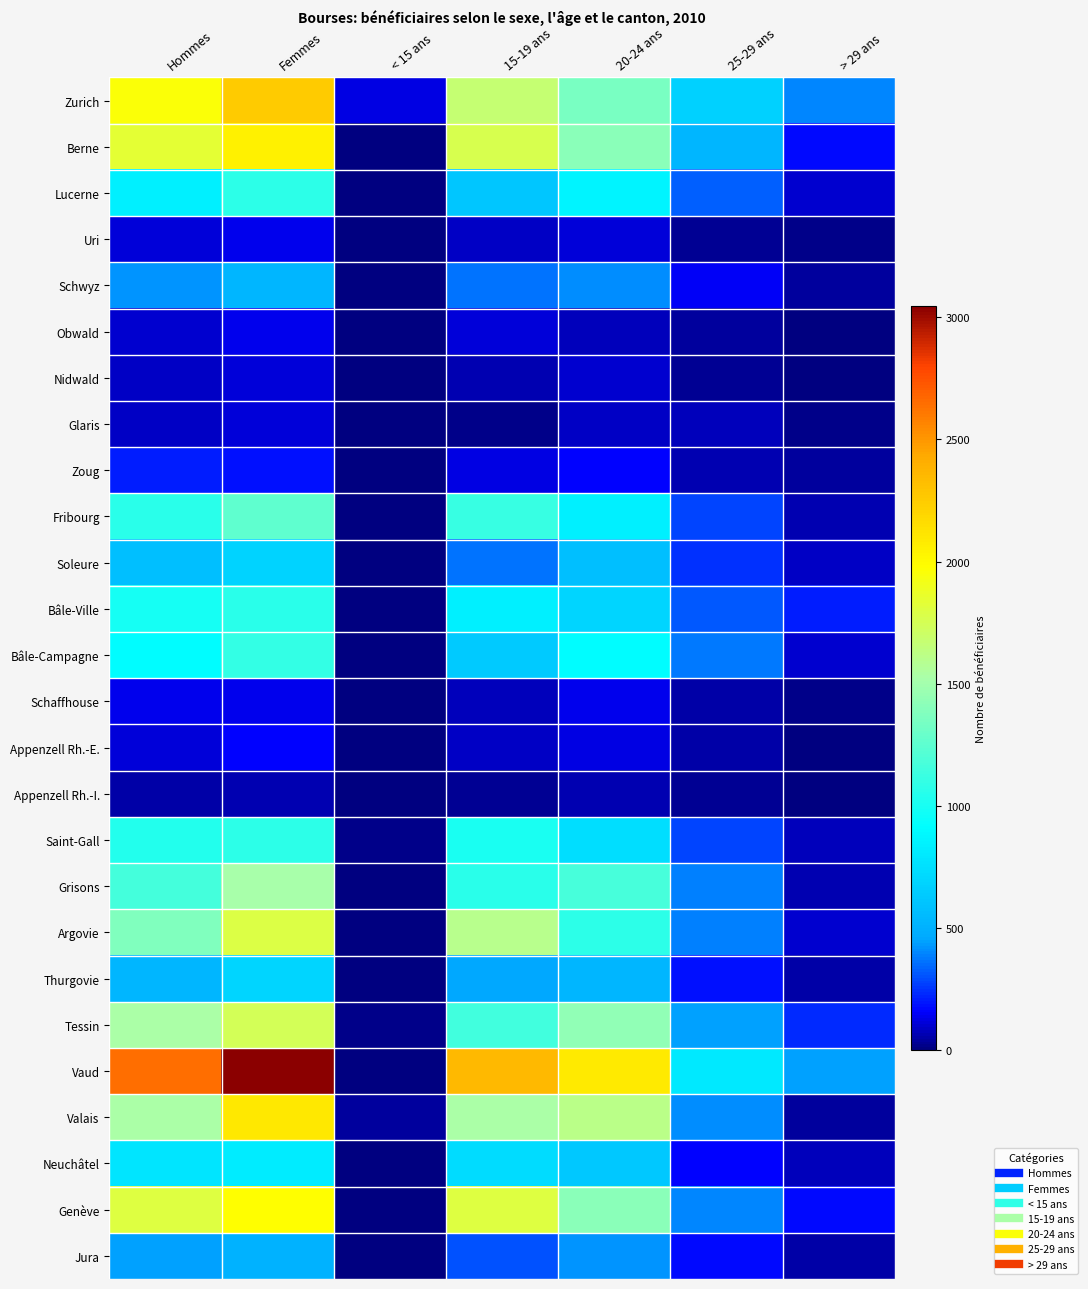

Reading right to left, list all the values displayed in this chart.

Zurich: > 29 ans=397	25-29 ans=676	20-24 ans=1351	15-19 ans=1667	< 15 ans=128	Femmes=2258	Hommes=1961
Berne: > 29 ans=176	25-29 ans=535	20-24 ans=1408	15-19 ans=1763	< 15 ans=1	Femmes=2050	Hommes=1833
Lucerne: > 29 ans=105	25-29 ans=331	20-24 ans=867	15-19 ans=618	< 15 ans=1	Femmes=1081	Hommes=841
Uri: > 29 ans=12	25-29 ans=30	20-24 ans=112	15-19 ans=95	< 15 ans=0	Femmes=139	Hommes=110
Schwyz: > 29 ans=37	25-29 ans=146	20-24 ans=405	15-19 ans=363	< 15 ans=0	Femmes=529	Hommes=422
Obwald: > 29 ans=1	25-29 ans=46	20-24 ans=77	15-19 ans=111	< 15 ans=1	Femmes=138	Hommes=98
Nidwald: > 29 ans=3	25-29 ans=27	20-24 ans=102	15-19 ans=68	< 15 ans=0	Femmes=108	Hommes=92
Glaris: > 29 ans=13	25-29 ans=76	20-24 ans=91	15-19 ans=17	< 15 ans=2	Femmes=112	Hommes=87
Zoug: > 29 ans=38	25-29 ans=70	20-24 ans=164	15-19 ans=120	< 15 ans=0	Femmes=187	Hommes=205
Fribourg: > 29 ans=67	25-29 ans=285	20-24 ans=840	15-19 ans=1118	< 15 ans=1	Femmes=1252	Hommes=1059
Soleure: > 29 ans=90	25-29 ans=240	20-24 ans=574	15-19 ans=359	< 15 ans=0	Femmes=681	Hommes=582
Bâle-Ville: > 29 ans=206	25-29 ans=315	20-24 ans=691	15-19 ans=843	< 15 ans=0	Femmes=1059	Hommes=996
Bâle-Campagne: > 29 ans=96	25-29 ans=373	20-24 ans=910	15-19 ans=631	< 15 ans=0	Femmes=1098	Hommes=912
Schaffhouse: > 29 ans=13	25-29 ans=49	20-24 ans=136	15-19 ans=75	< 15 ans=0	Femmes=141	Hommes=132
Appenzell Rh.-E.: > 29 ans=7	25-29 ans=51	20-24 ans=123	15-19 ans=89	< 15 ans=1	Femmes=155	Hommes=116
Appenzell Rh.-I.: > 29 ans=5	25-29 ans=25	20-24 ans=67	15-19 ans=24	< 15 ans=0	Femmes=67	Hommes=54
Saint-Gall: > 29 ans=79	25-29 ans=274	20-24 ans=740	15-19 ans=1003	< 15 ans=19	Femmes=1078	Hommes=1037
Grisons: > 29 ans=61	25-29 ans=387	20-24 ans=1167	15-19 ans=1061	< 15 ans=4	Femmes=1517	Hommes=1163
Argovie: > 29 ans=101	25-29 ans=390	20-24 ans=1080	15-19 ans=1596	< 15 ans=1	Femmes=1791	Hommes=1377
Thurgovie: > 29 ans=49	25-29 ans=190	20-24 ans=527	15-19 ans=456	< 15 ans=0	Femmes=690	Hommes=532
Tessin: > 29 ans=236	25-29 ans=445	20-24 ans=1431	15-19 ans=1152	< 15 ans=14	Femmes=1745	Hommes=1533
Vaud: > 29 ans=444	25-29 ans=807	20-24 ans=2088	15-19 ans=2353	< 15 ans=2	Femmes=3045	Hommes=2649
Valais: > 29 ans=41	25-29 ans=405	20-24 ans=1607	15-19 ans=1531	< 15 ans=45	Femmes=2097	Hommes=1532
Neuchâtel: > 29 ans=80	25-29 ans=161	20-24 ans=622	15-19 ans=730	< 15 ans=1	Femmes=811	Hommes=783
Genève: > 29 ans=177	25-29 ans=393	20-24 ans=1413	15-19 ans=1807	< 15 ans=0	Femmes=1984	Hommes=1806
Jura: > 29 ans=53	25-29 ans=177	20-24 ans=420	15-19 ans=307	< 15 ans=0	Femmes=507	Hommes=450